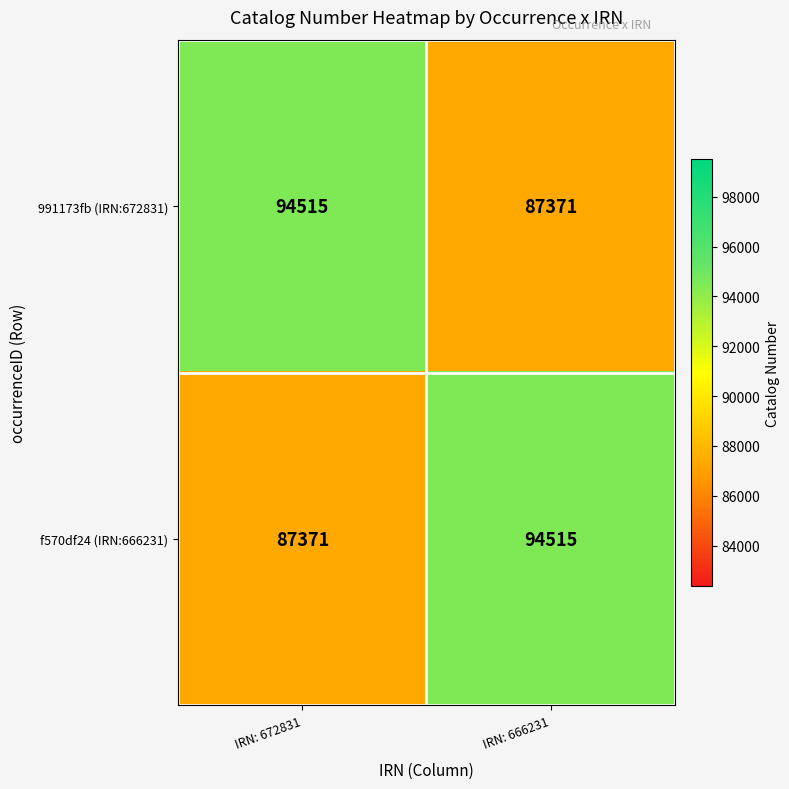

How many data points in 991173fb (IRN:672831) are less than 94515?

1